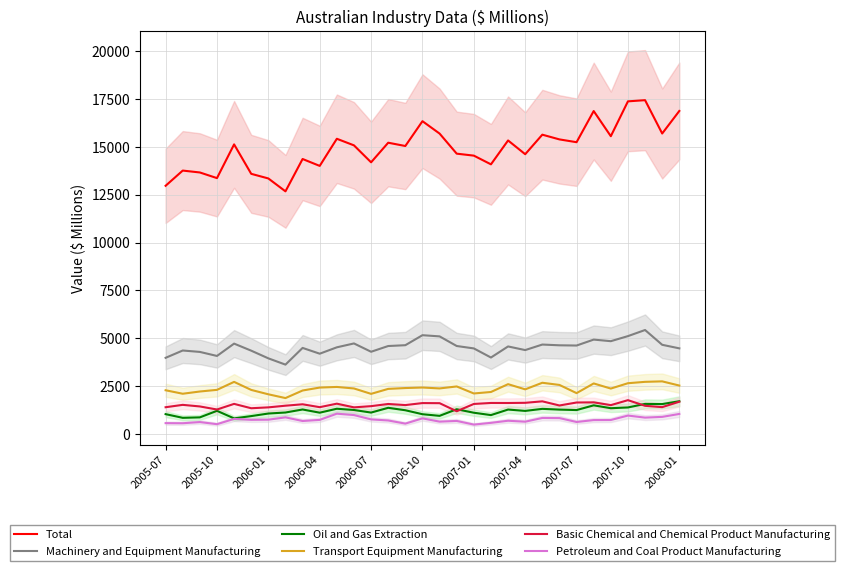

Is the value of Transport Equipment Manufacturing at 2006-04 greater than the value of Machinery and Equipment Manufacturing at 2007-10?

No